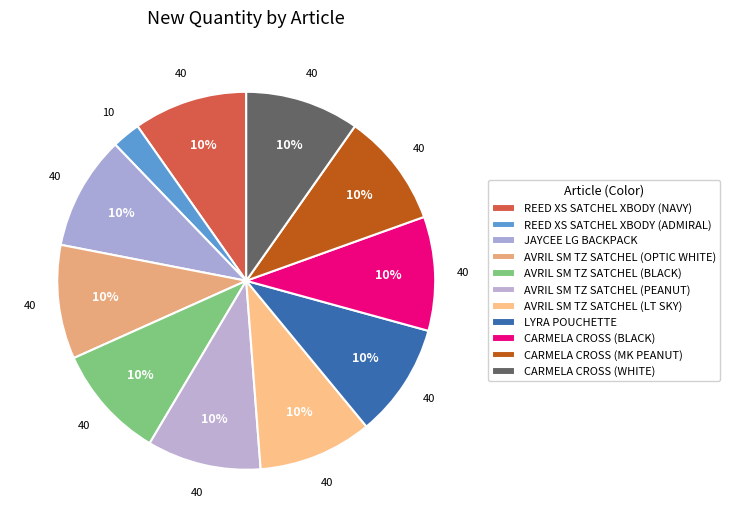

How many slices are in this pie chart?

11